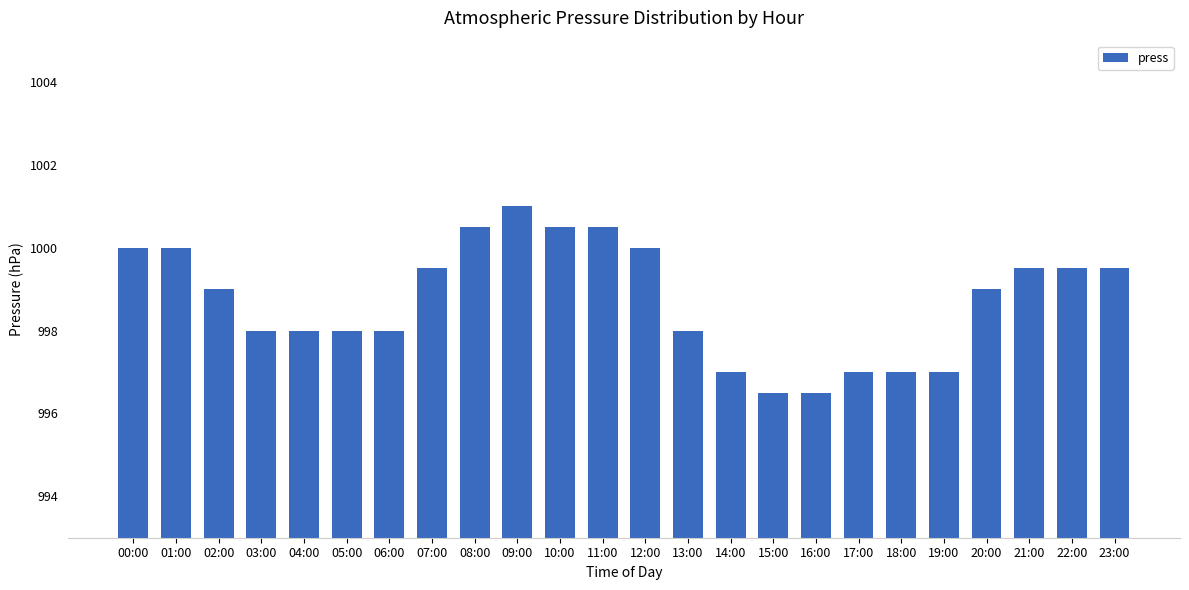

Read the value at 05:00.

998.0